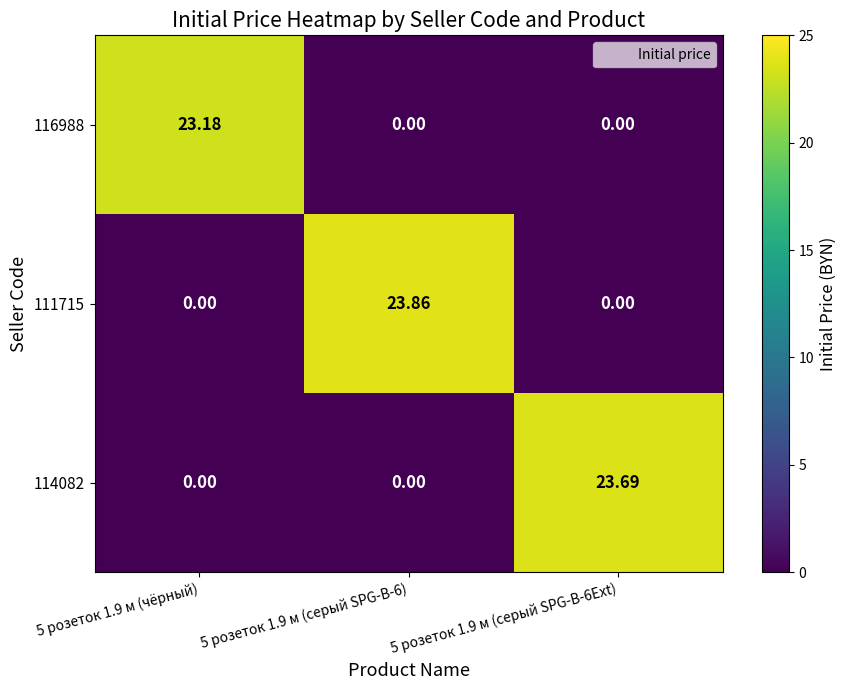

Count the number of data series in this chart.

3